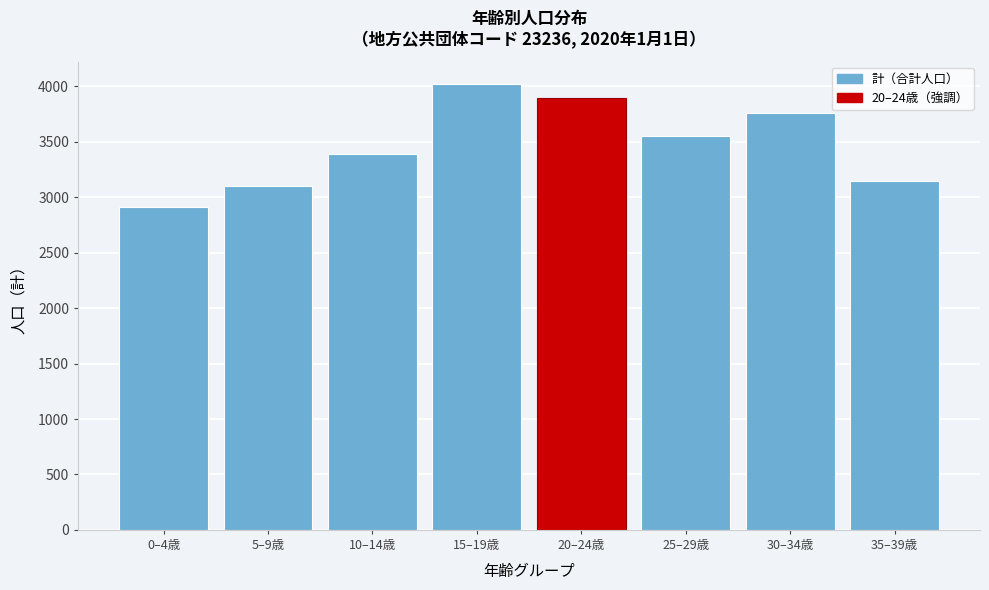

Reading left to right, extract all data points from this chart.

2909	3098	3388	4023	3892	3549	3758	3145